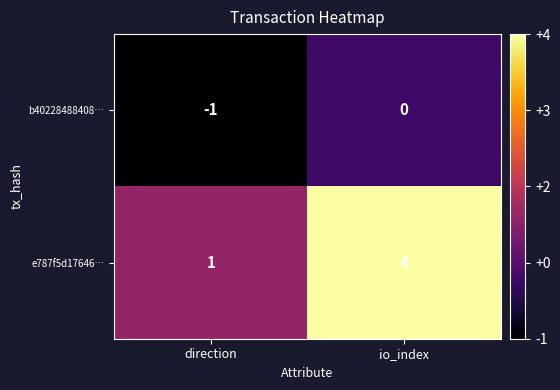

What is the sum of the e787f5d17646… values at io_index and direction?

5